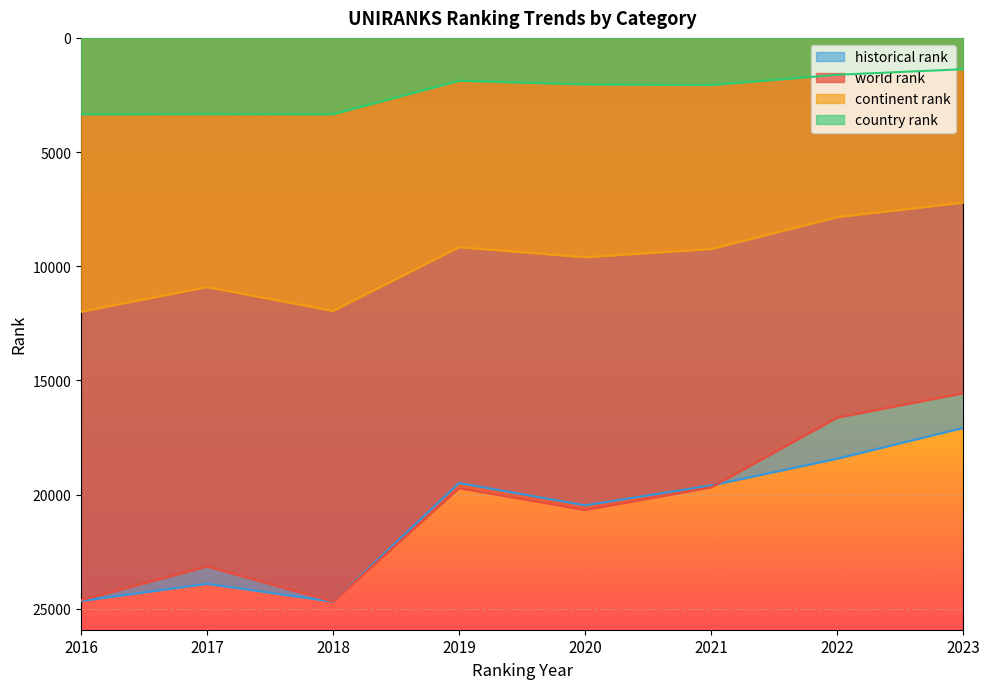

At 2022, list the series in order from largest to smallest.

historical rank, world rank, continent rank, country rank